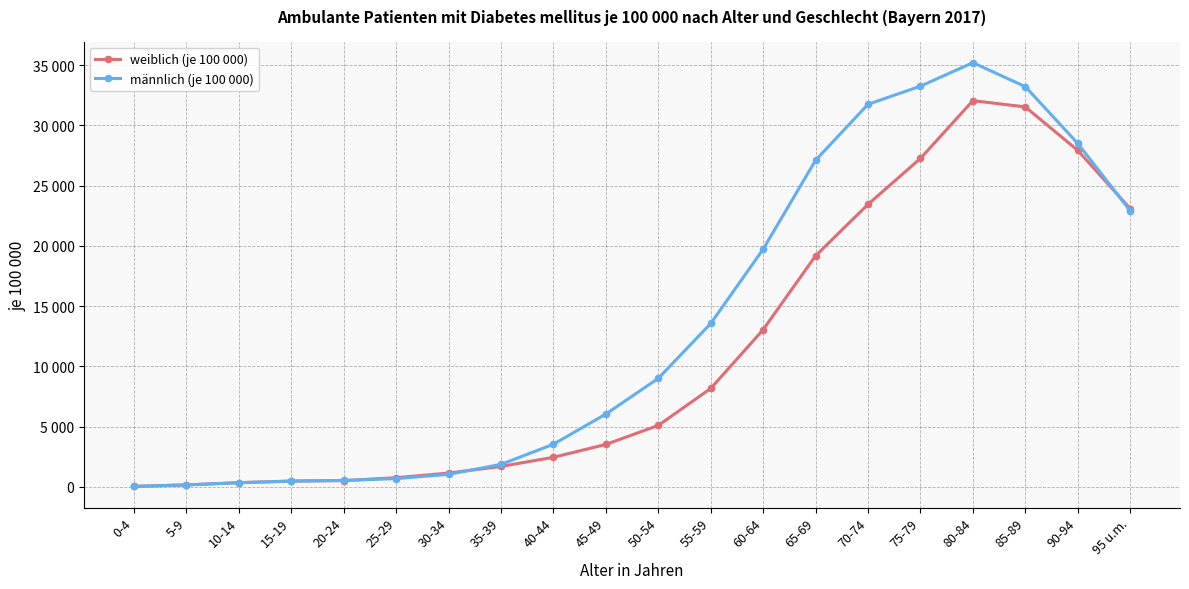

What are all the series names shown in the legend?

weiblich (je 100 000), männlich (je 100 000)